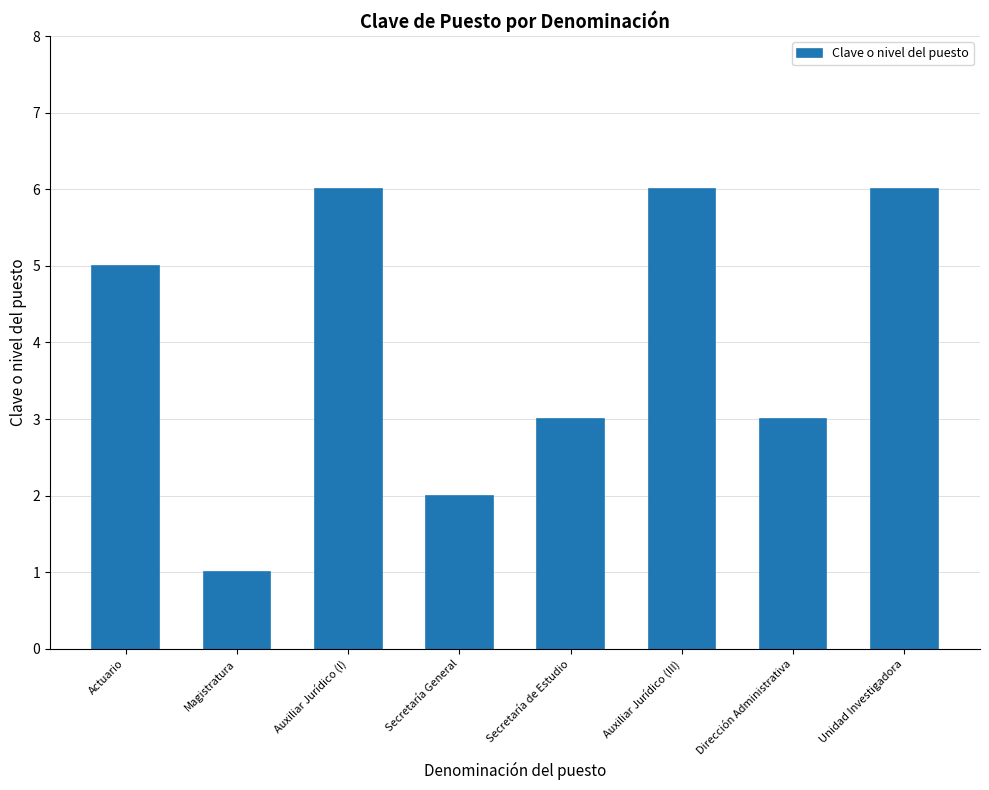

What is the greatest value displayed?

6